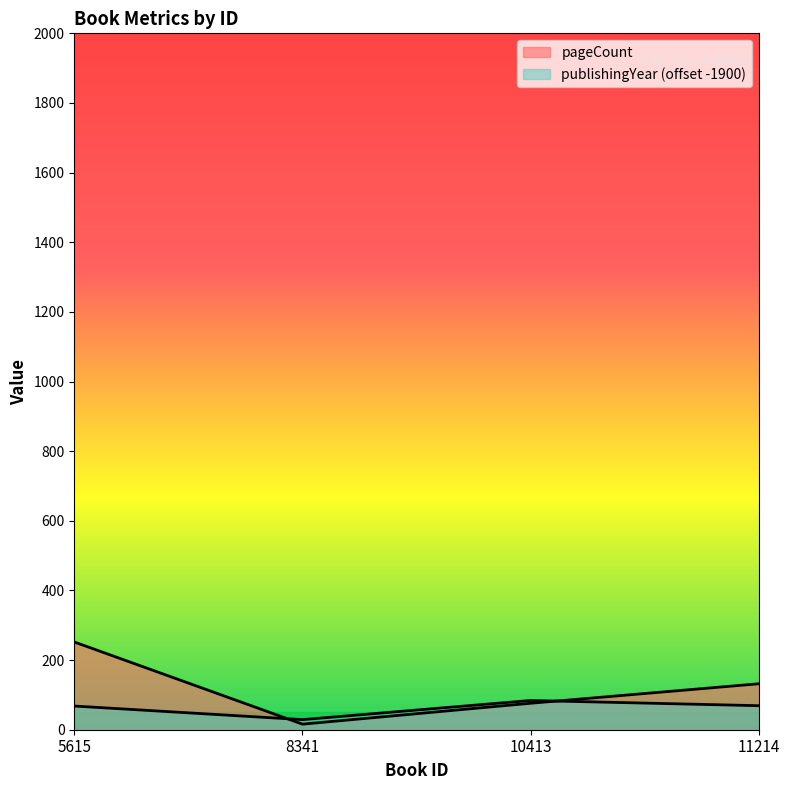

True or false: publishingYear has more than 0 points higher than both neighbors.

True